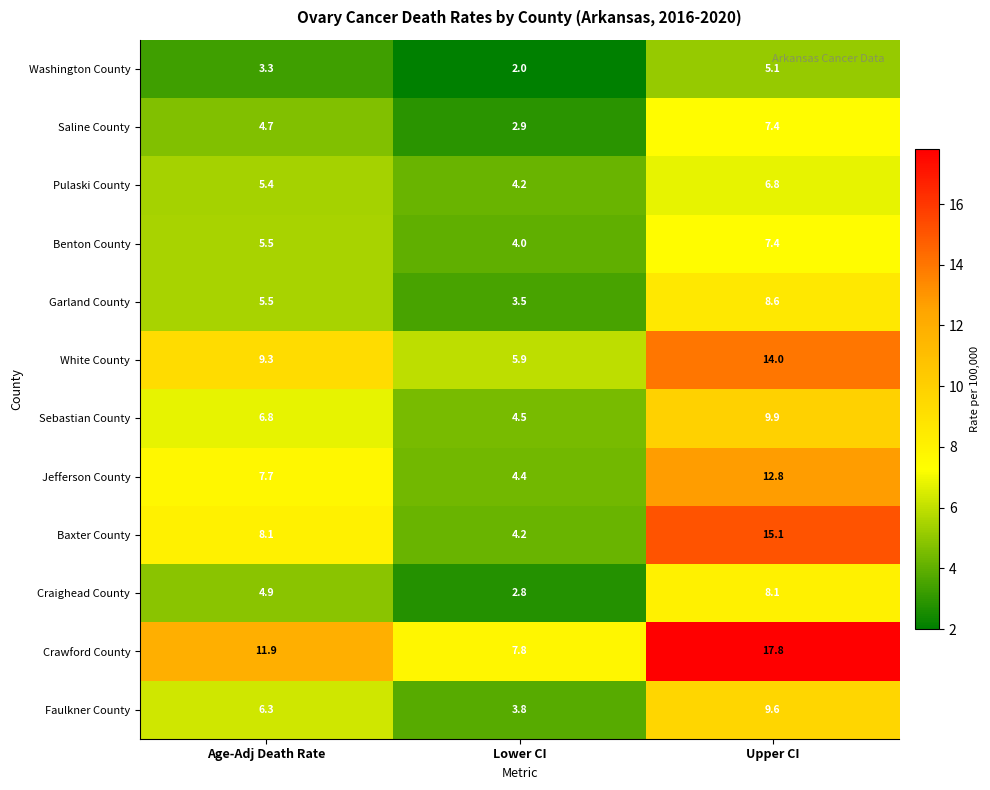

What is the difference between the maximum and minimum values in the Sebastian County series?

5.4